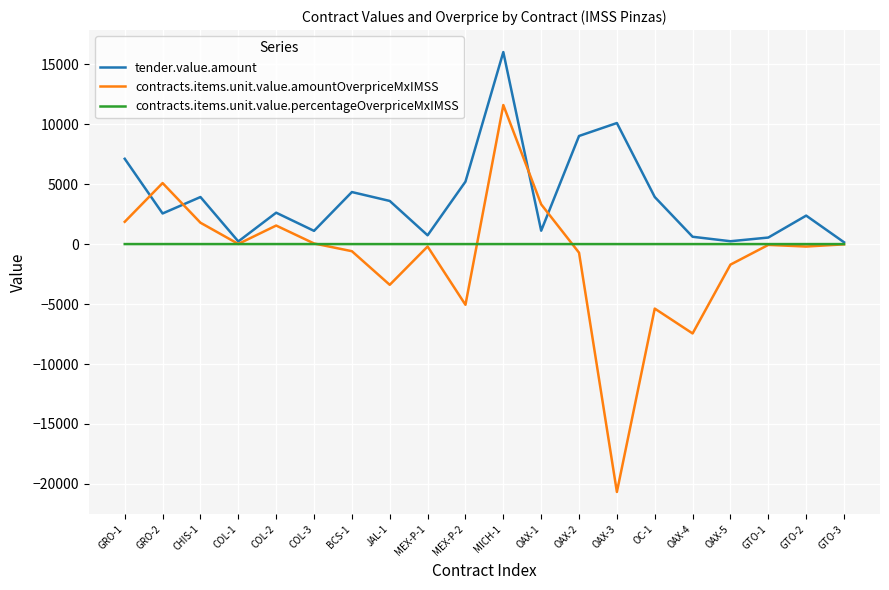

Between which two adjacent categories do tender.value.amount and contracts.items.unit.value.amountOverpriceMxIMSS first intersect?

GRO-1 and GRO-2